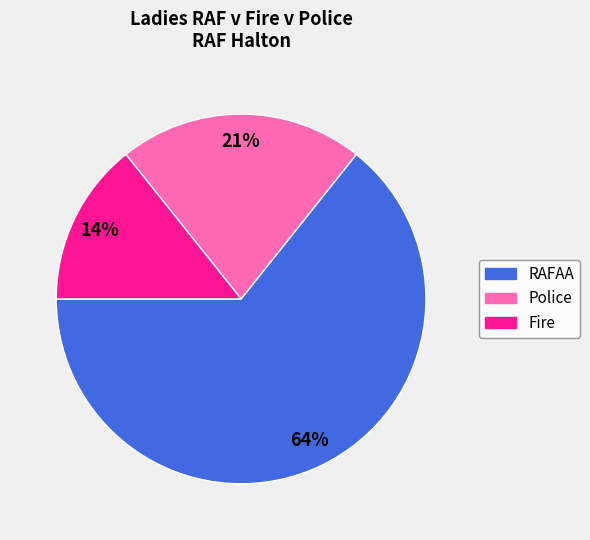

How many segments does this pie chart have?

3